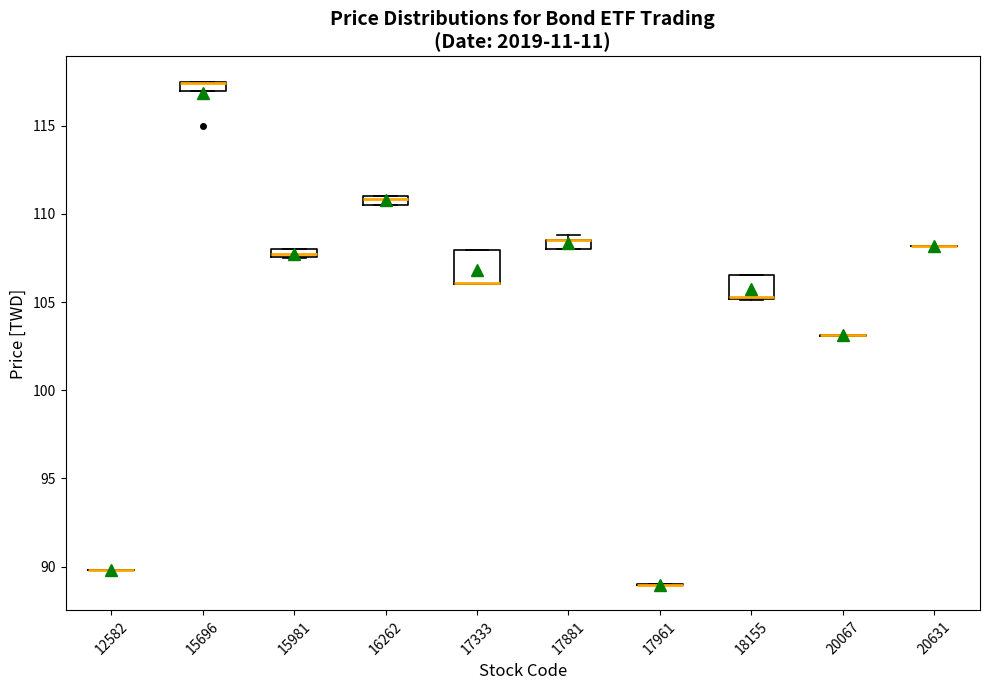

Which box is the tallest, from its lower edge to its upper edge?

17333